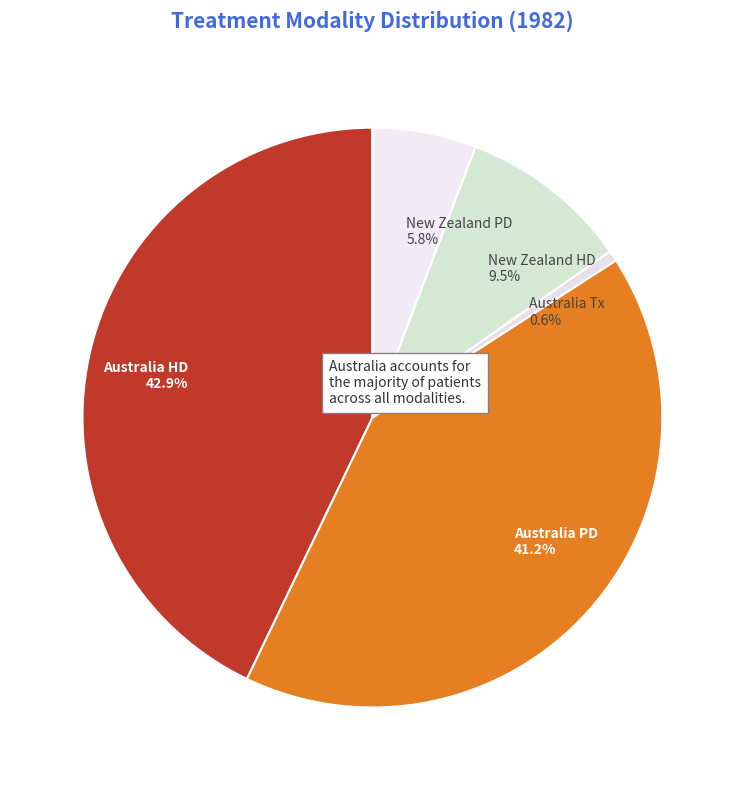

Rank the categories by value from highest to lowest.

Australia HD 42.9%, Australia PD 41.2%, New Zealand HD 9.5%, New Zealand PD 5.8%, Australia Tx 0.6%